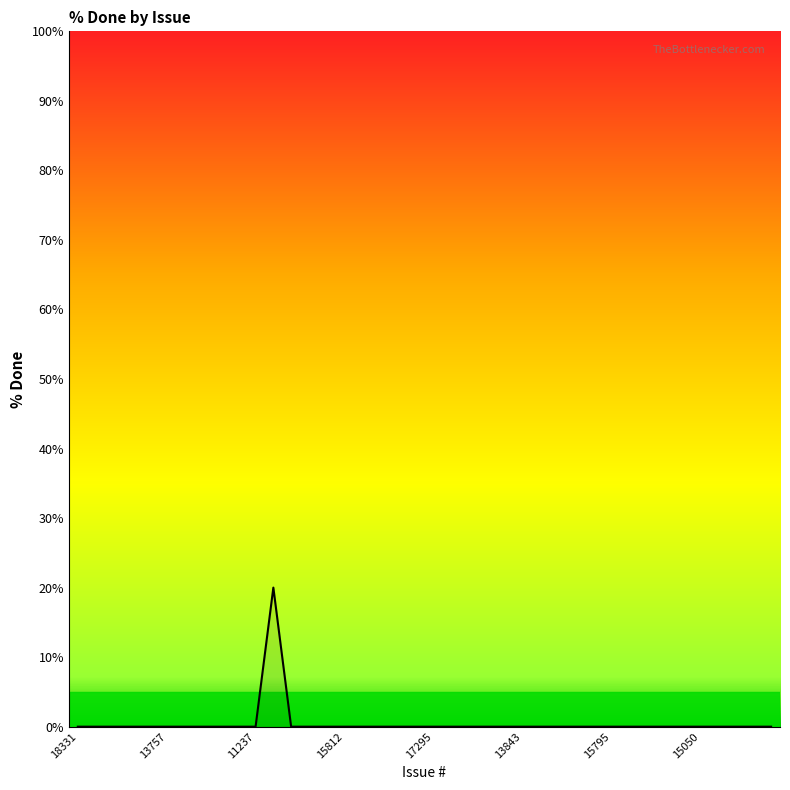

What is the maximum value shown in the chart?

20